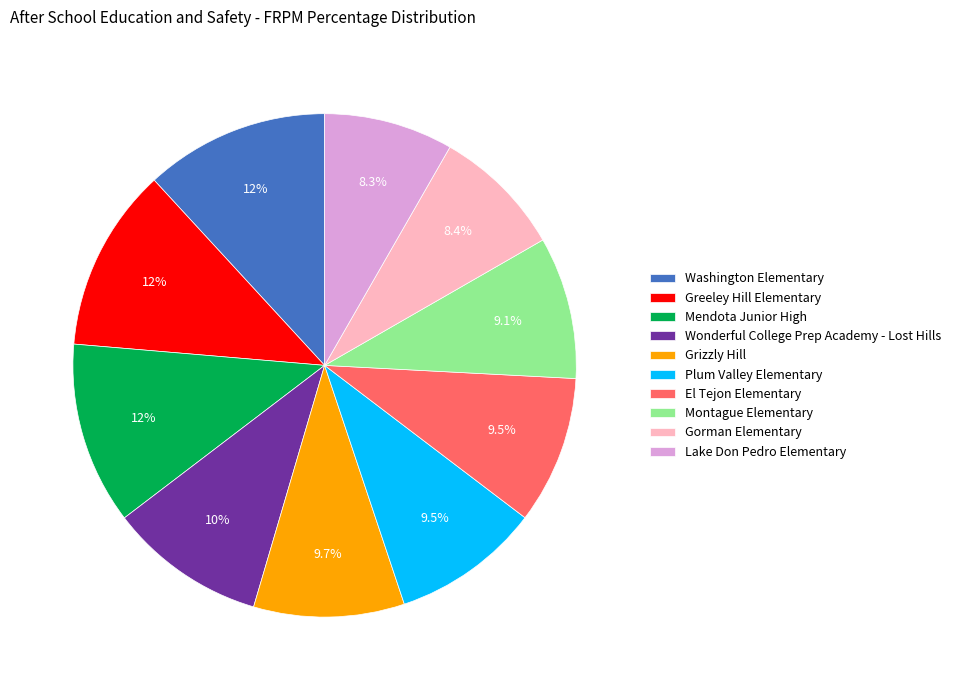

The Grizzly Hill slice represents 10% of the pie. True or false?

True